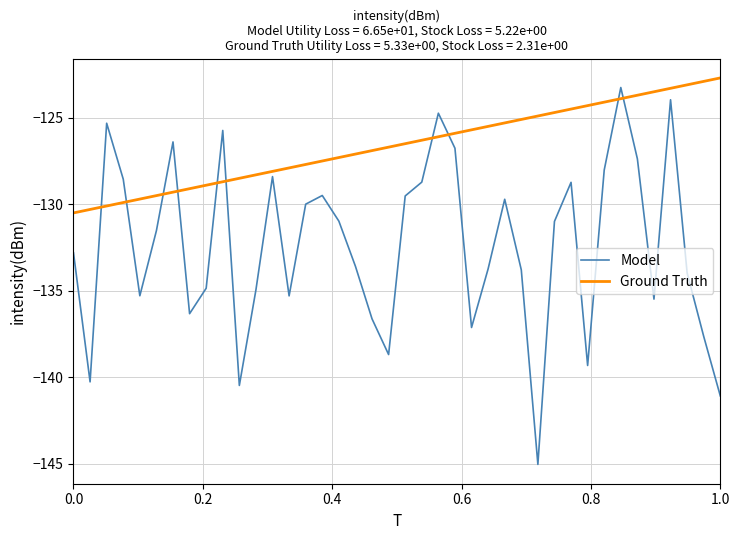

Rank the series by their average value, from lowest to highest.

Model, Ground Truth